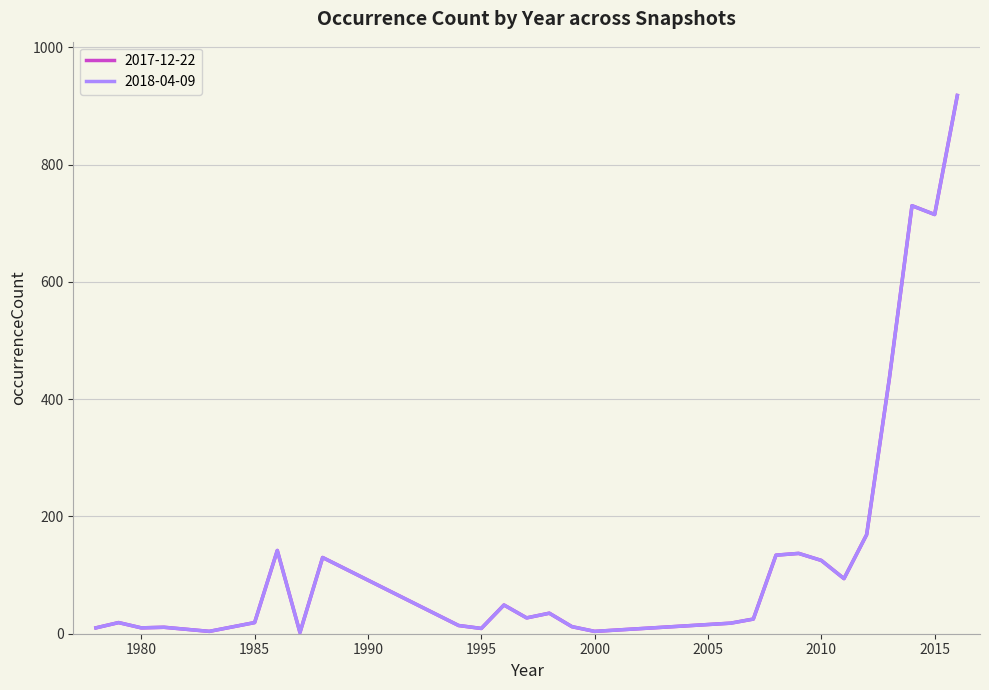

What is the lowest value of the 2017-12-22 series?

2